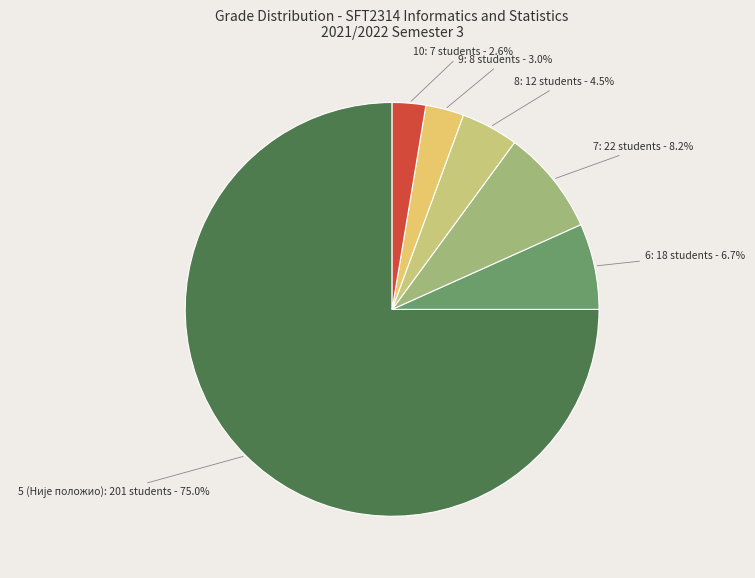

Count the number of slices in the pie.

6